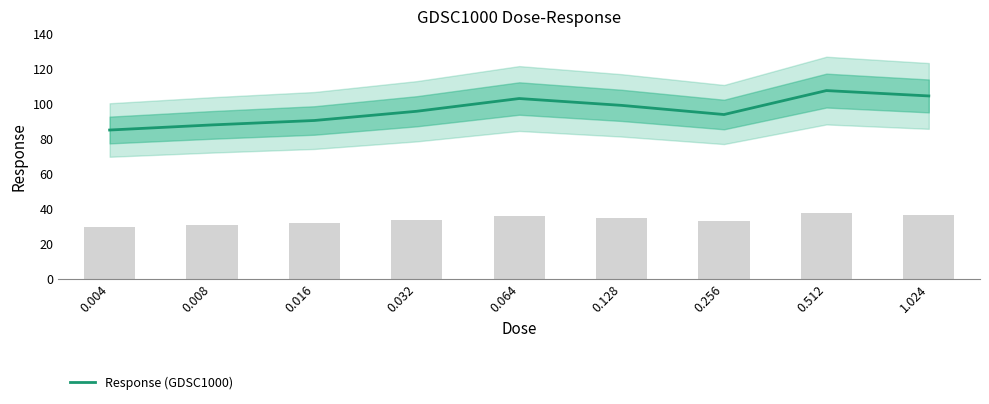

Where is the data nearest to the value 96?

0.032